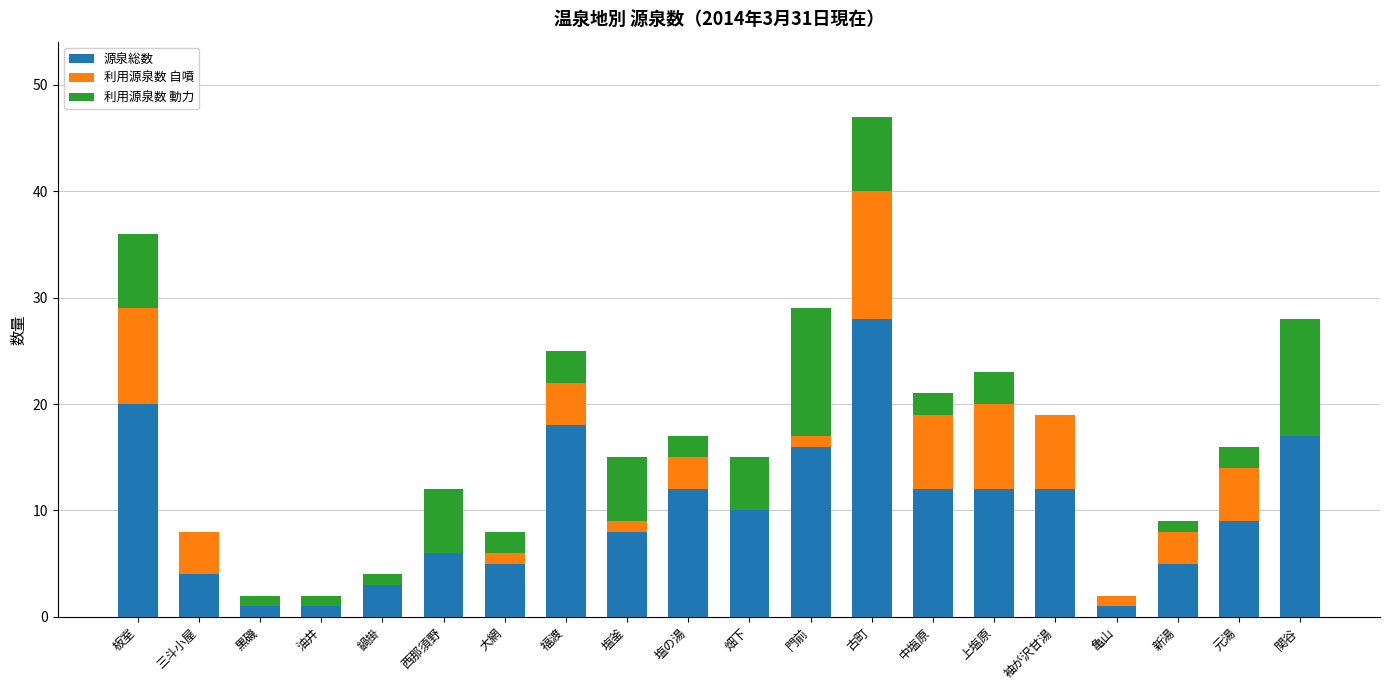

What is the sum of all 源泉総数 values?

200